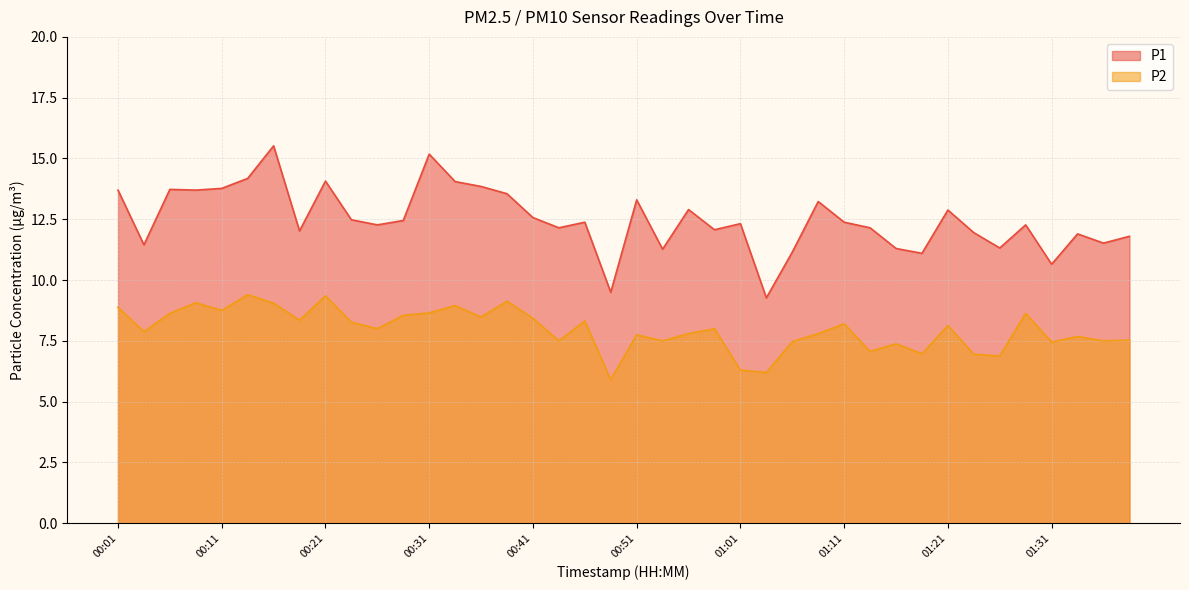

Is it true that P2 equals 8.9 at 00:33?

True